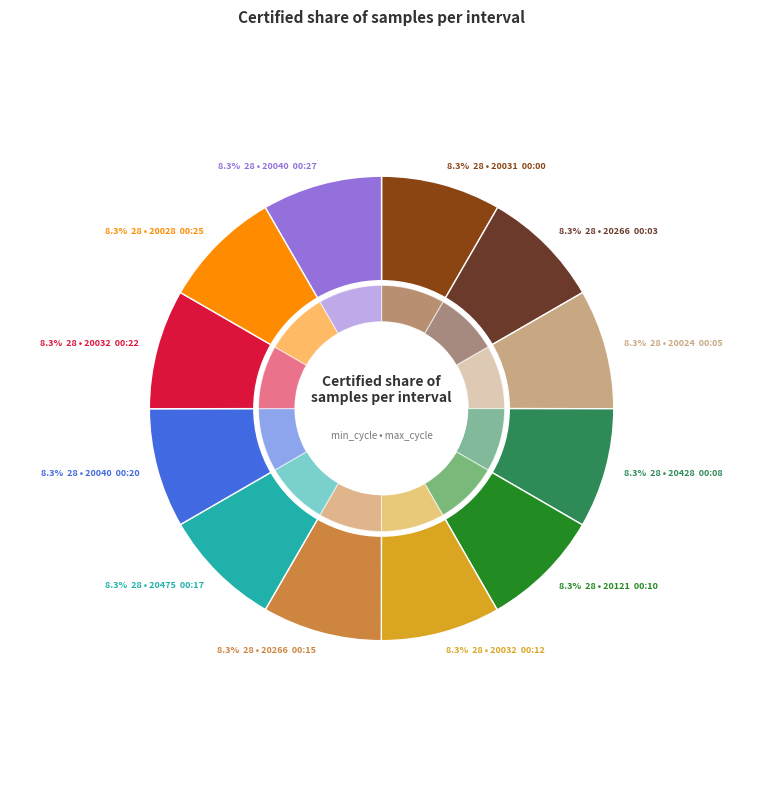

Is there any slice that represents more than half of the pie?

No